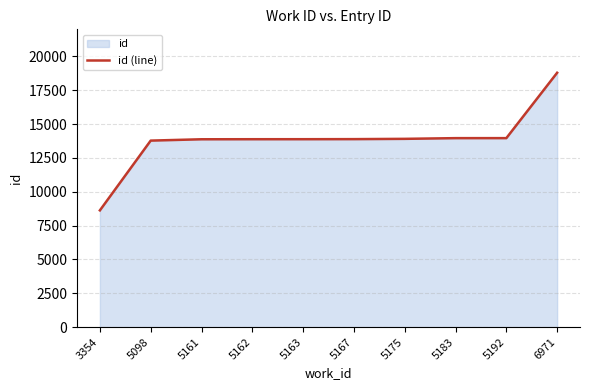

Which has a higher value, 5167 or 5098?

5167